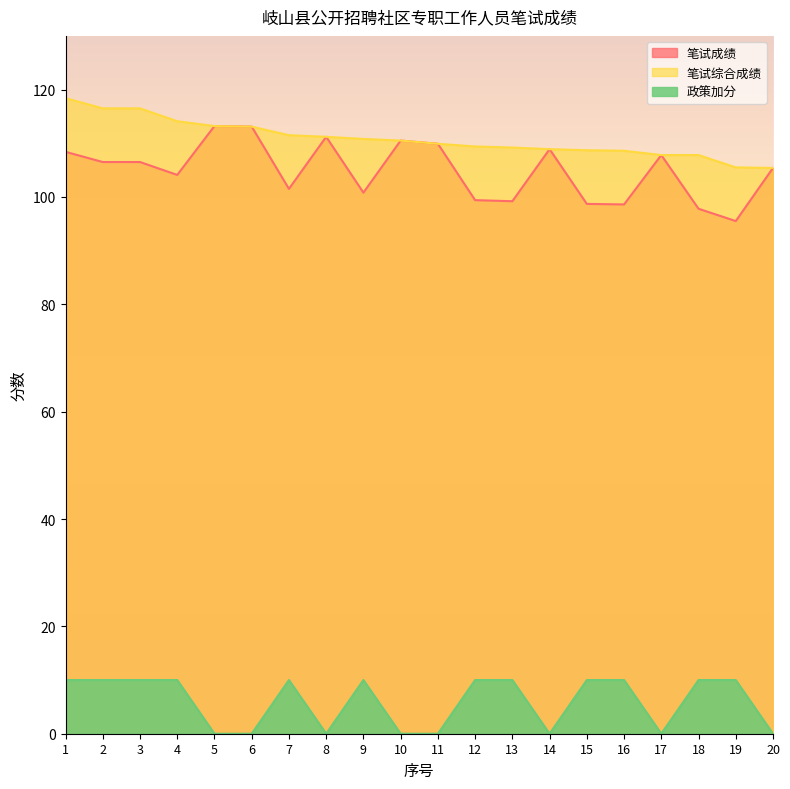

True or false: 笔试成绩 and 政策加分 intersect in this chart.

False